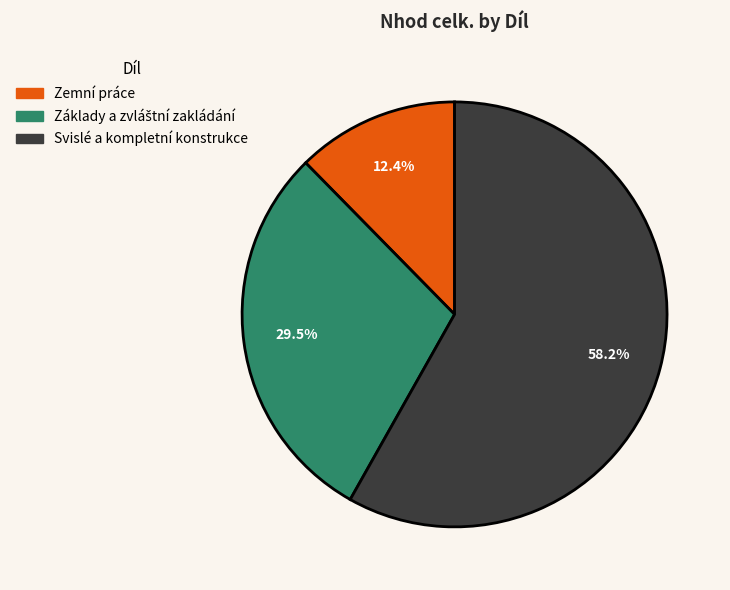

The Svislé a kompletní konstrukce slice represents 52% of the pie. True or false?

False